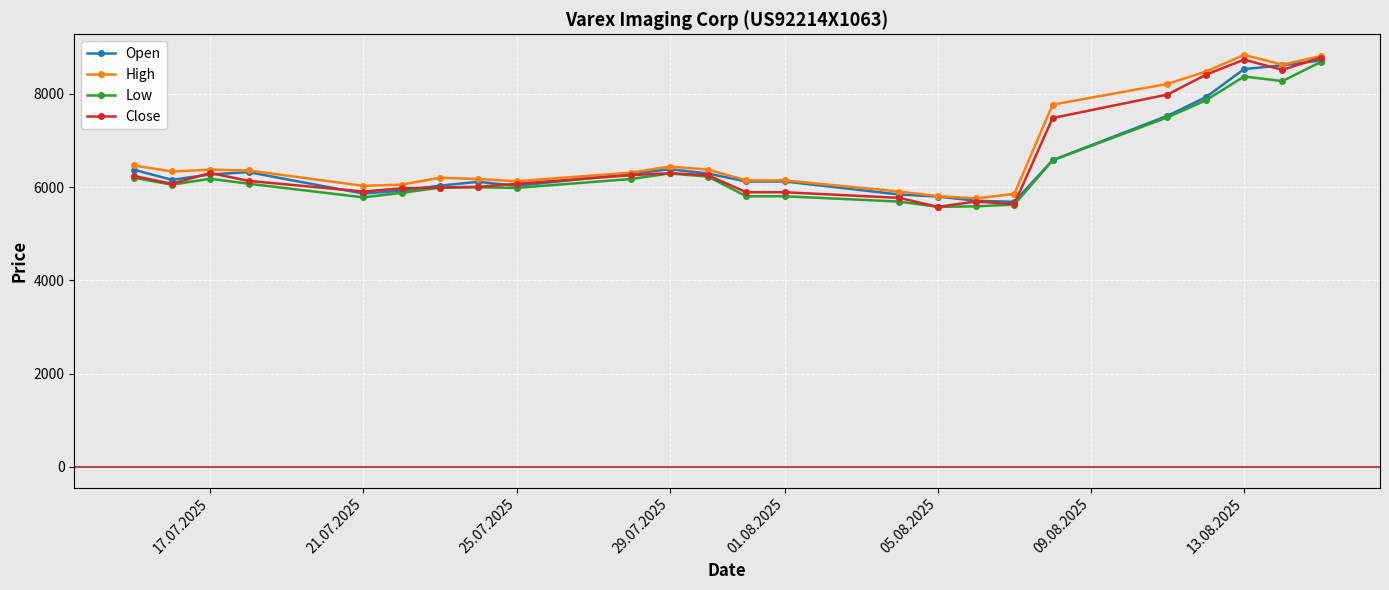

Is this an area chart (filled region under the line)?

No